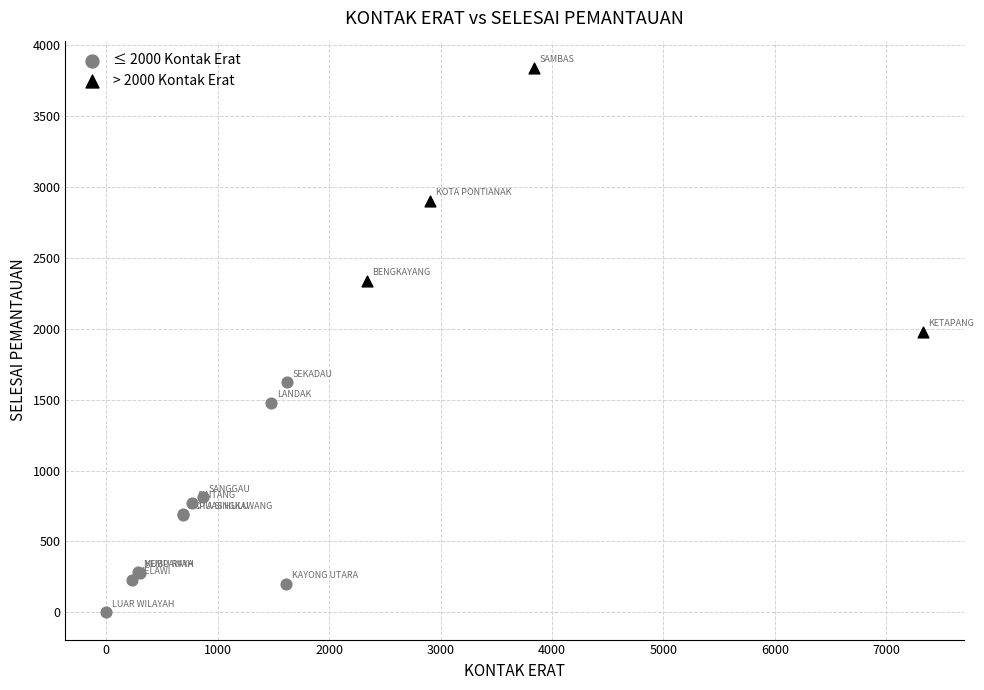

Which series reaches the maximum Y coordinate?

> 2000 Kontak Erat